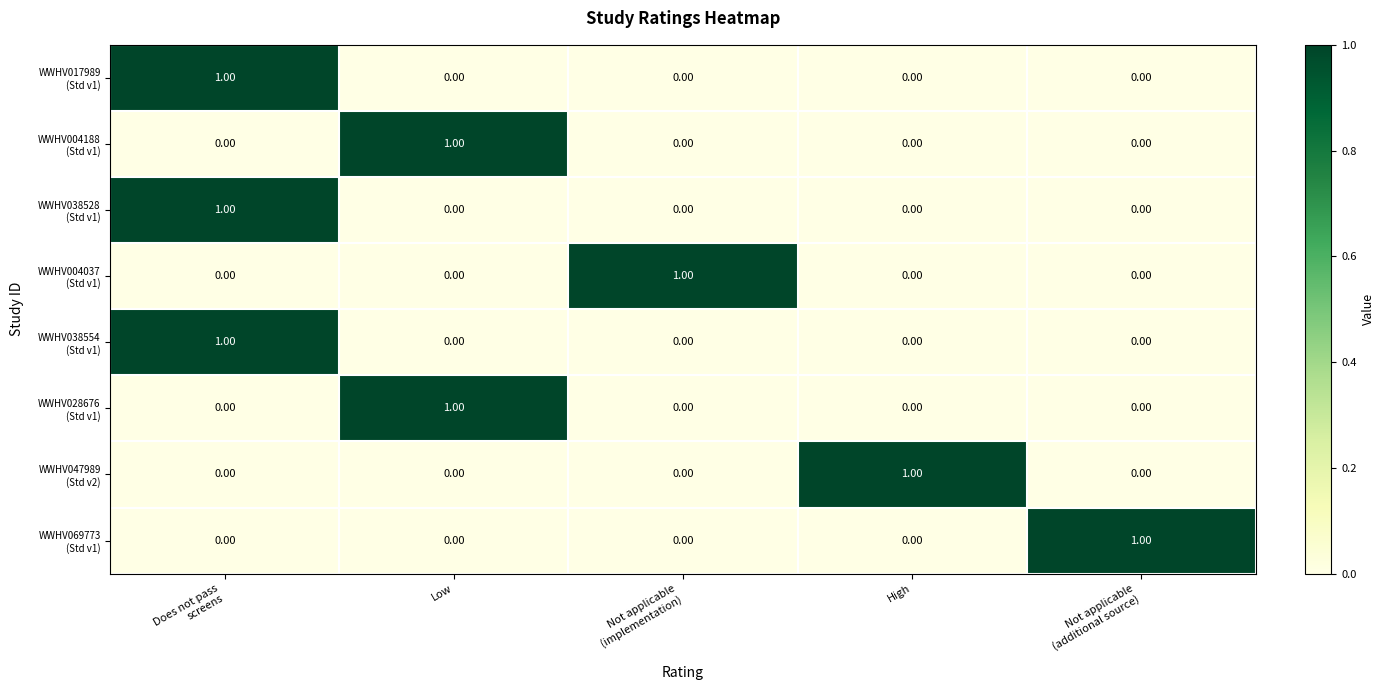

At how many categories does at least one series exceed 0?

5